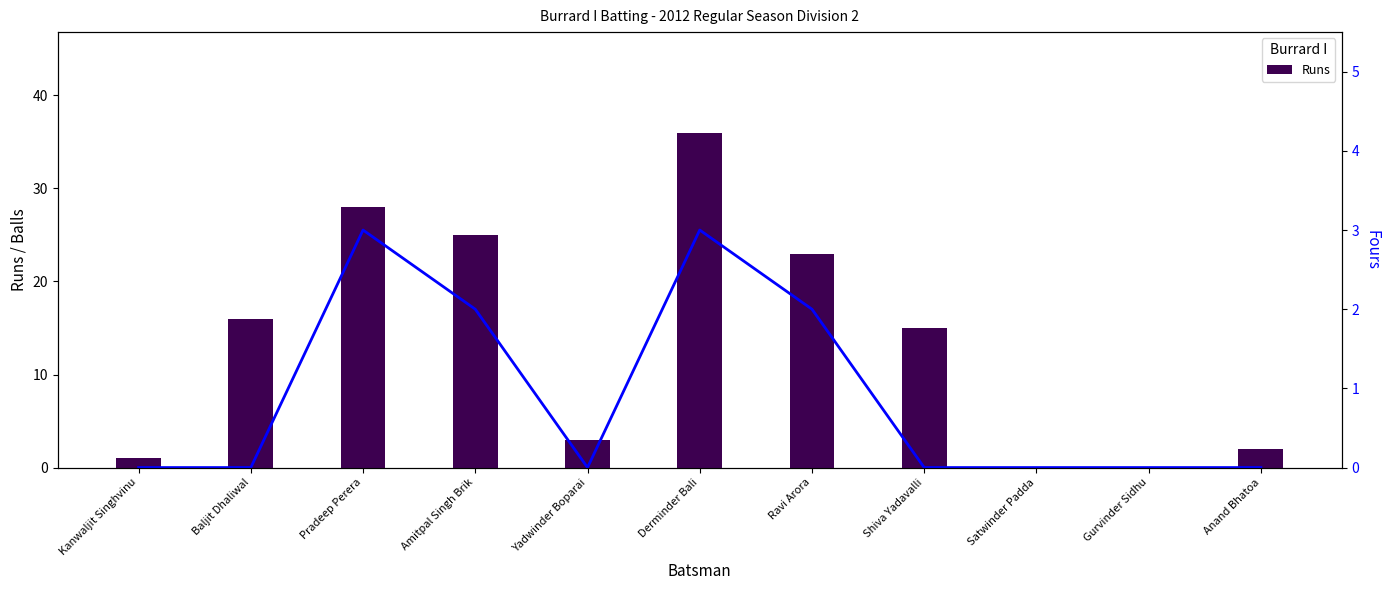

What is the difference between the Fours values at Derminder Bali and Satwinder Padda?

3